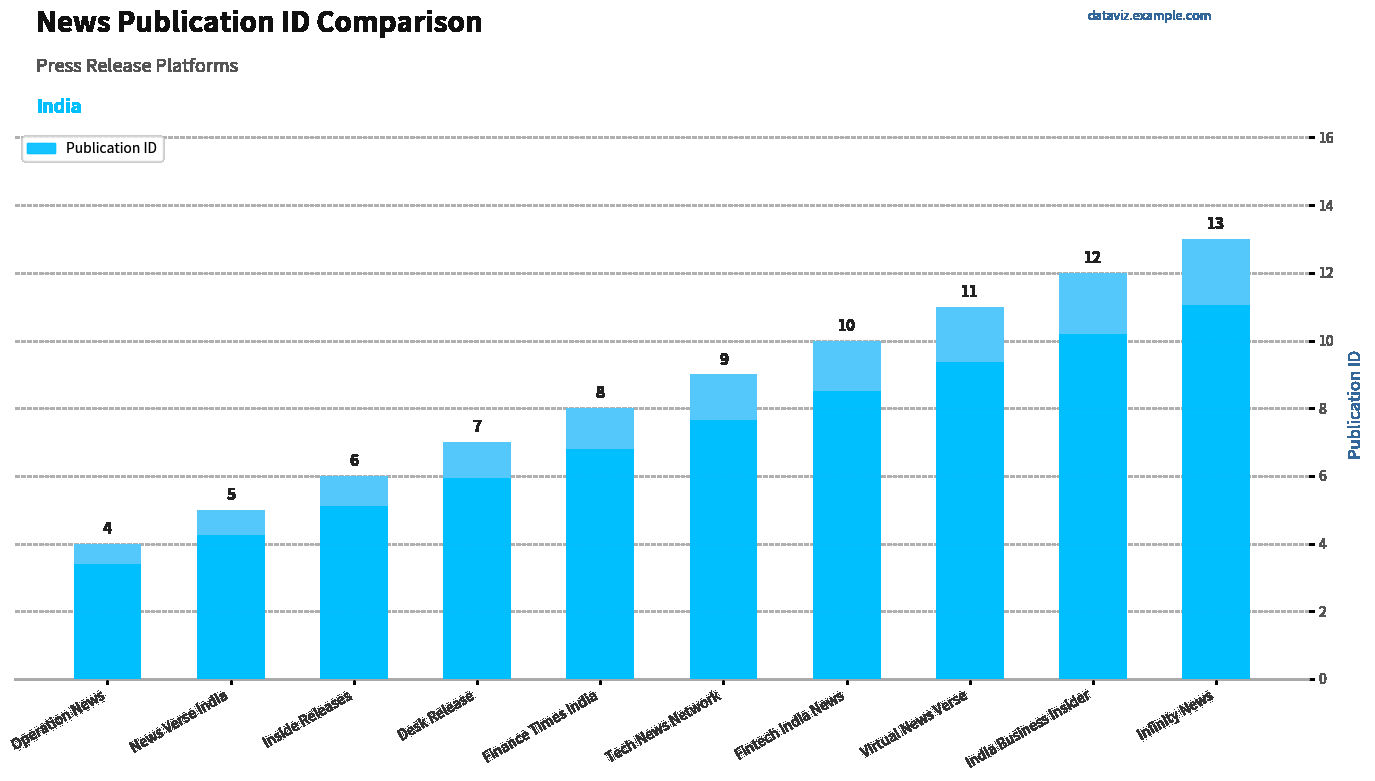

True or false: the data shows 4 at Operation News.

True